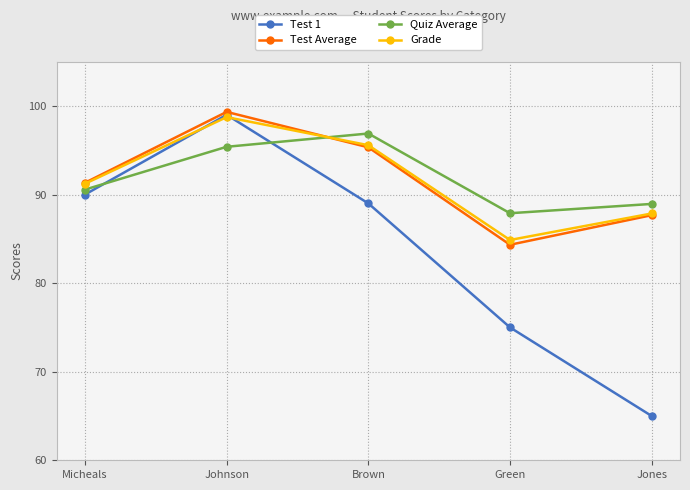

What are all the series names shown in the legend?

Test 1, Test Average, Quiz Average, Grade